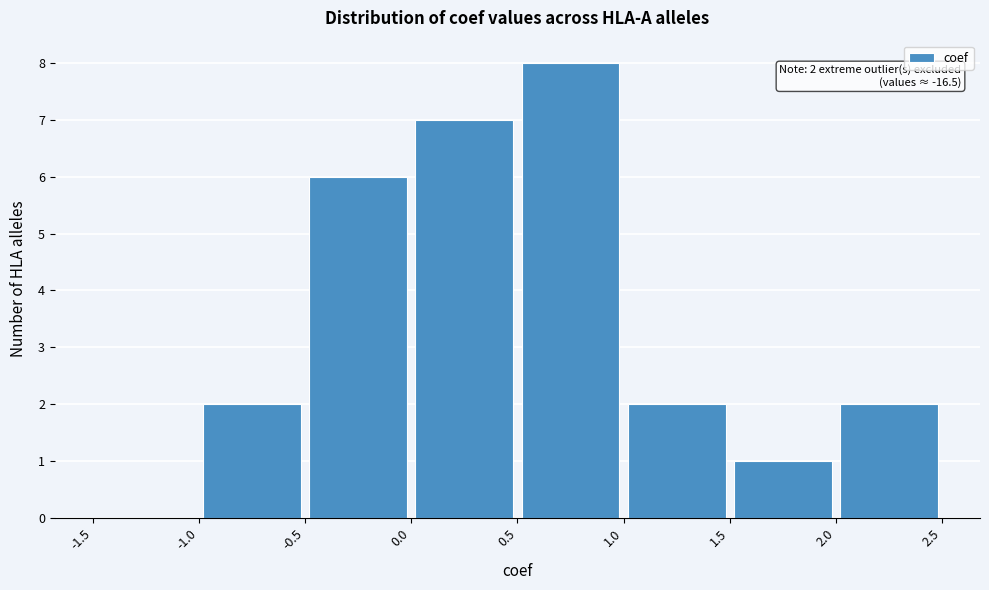

Which range on the x-axis has the tallest bar?

0.5 to 1.0